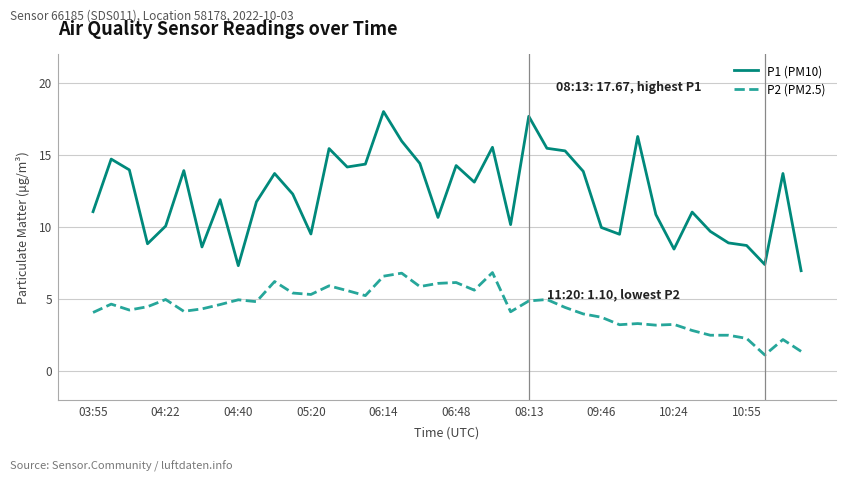

Rank the series by their average value, from lowest to highest.

P2 (PM2.5), P1 (PM10)